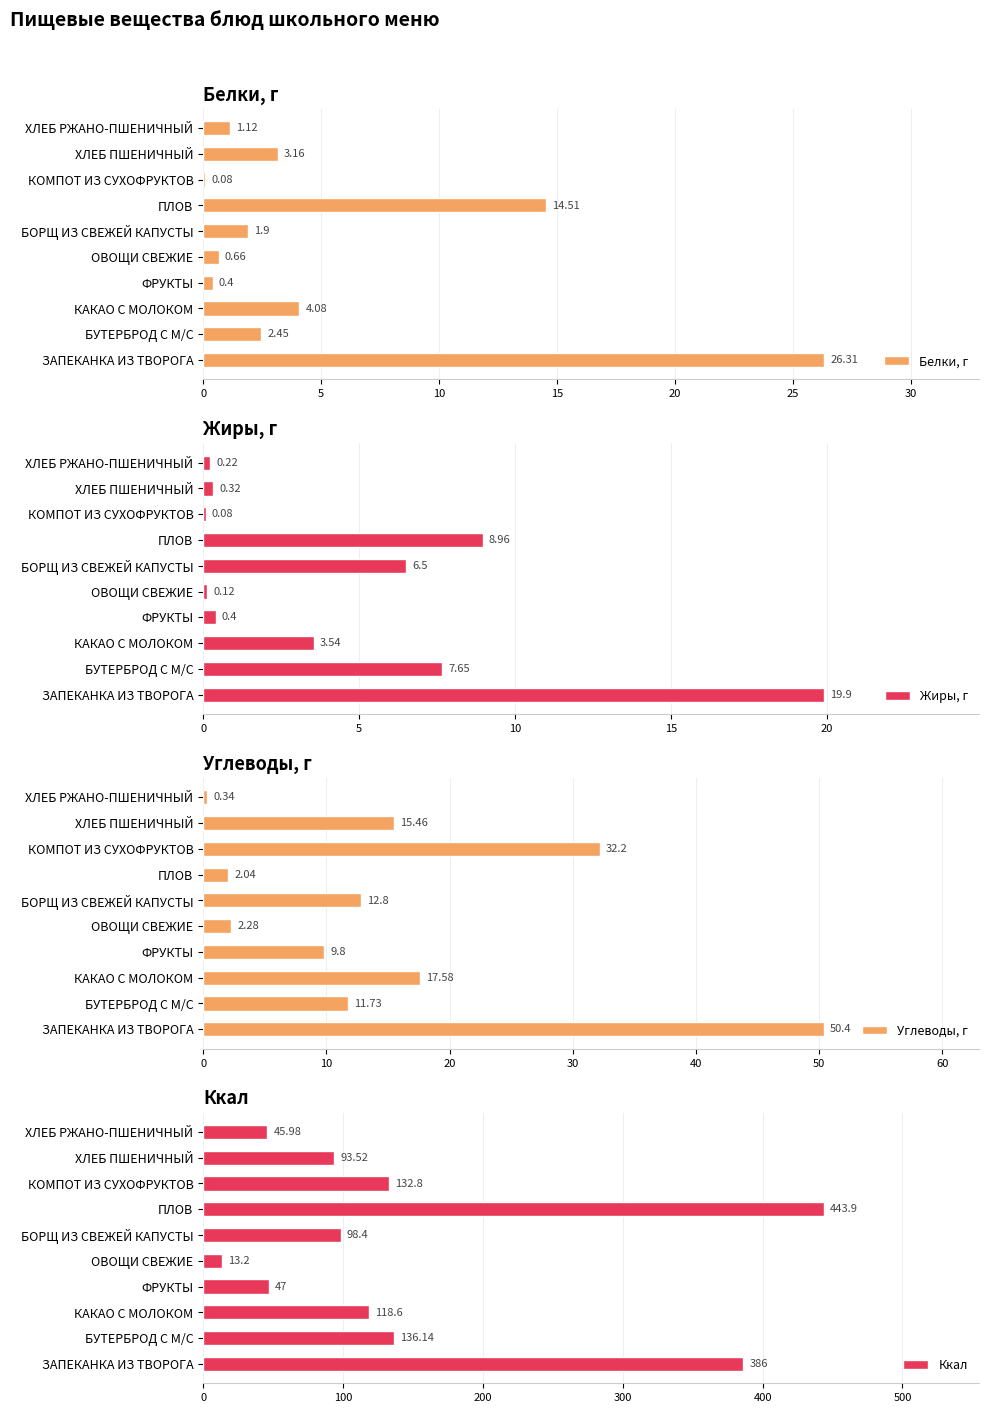

How many bars are there in each group?

4